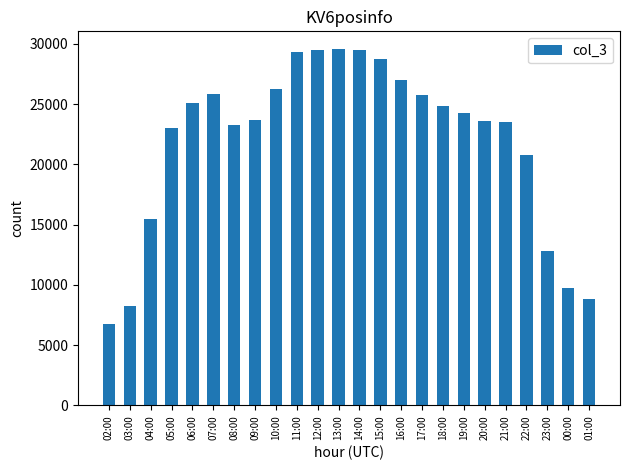

What is the approximate value at 01:00, to the nearest 100?

8800